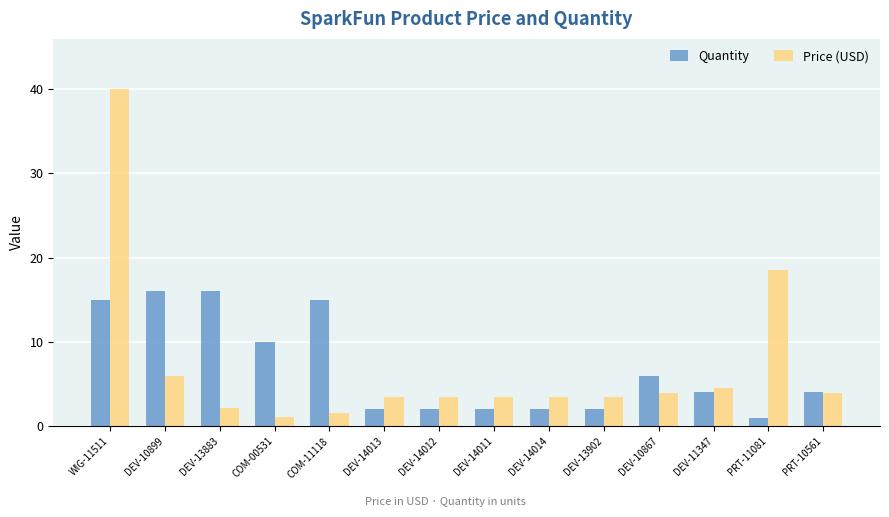

What is the lowest value of the Price (USD) series?

1.1